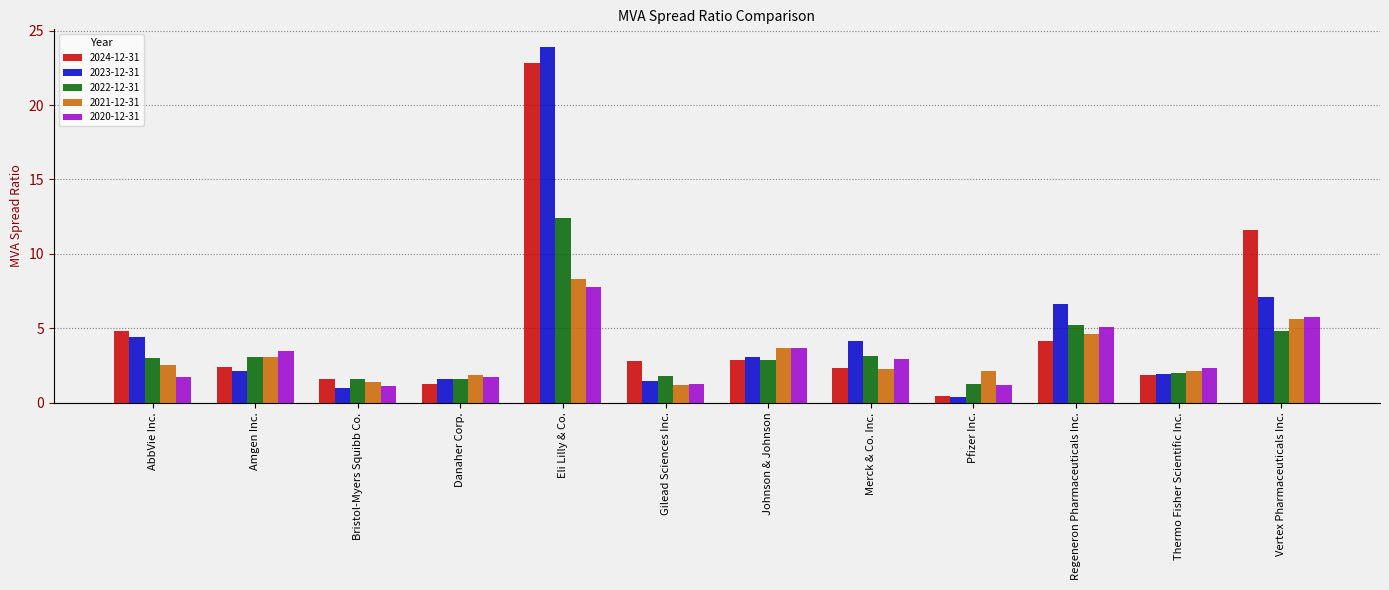

What is the value of the 2023-12-31 bar at the 6th from the left?

1.5